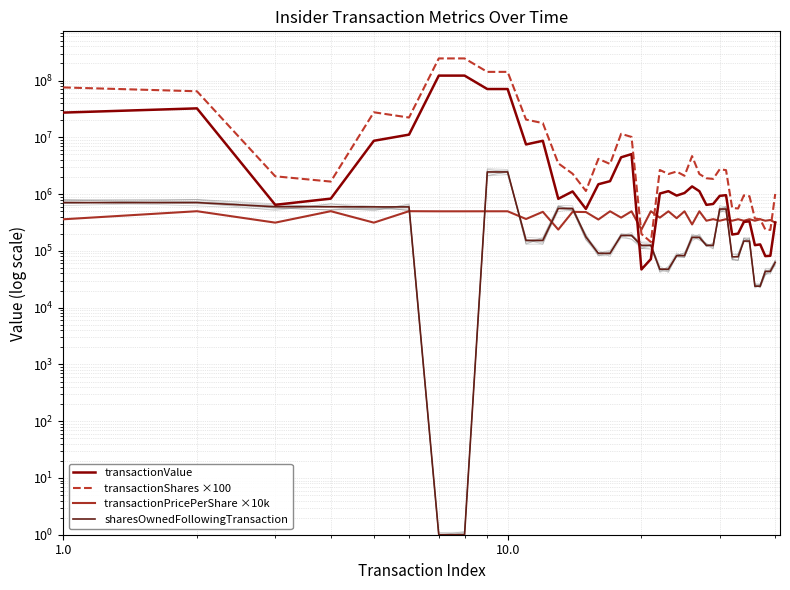

Does the chart display data point markers on the line(s)?

No